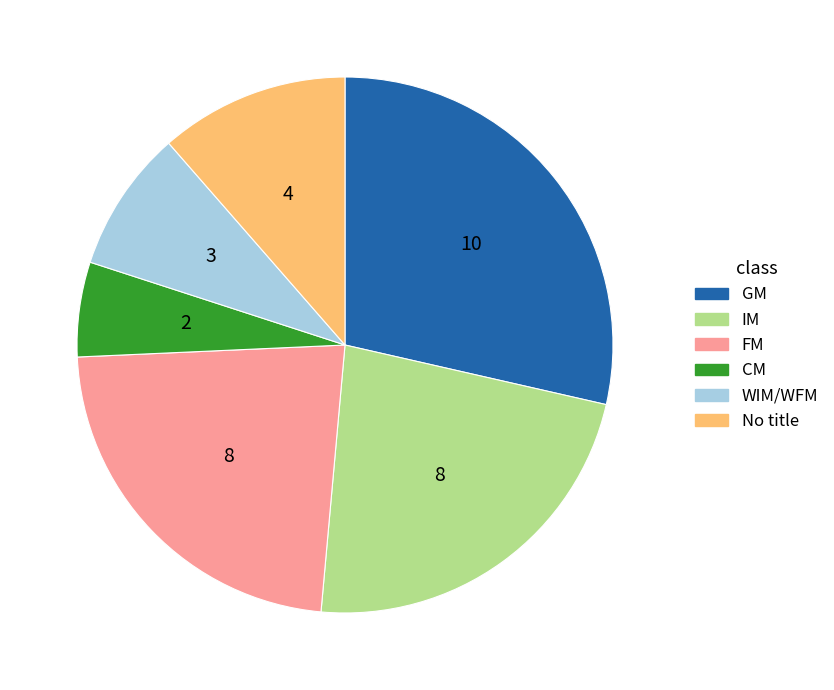

What is the ratio of the value at CM to the value at No title?

0.5